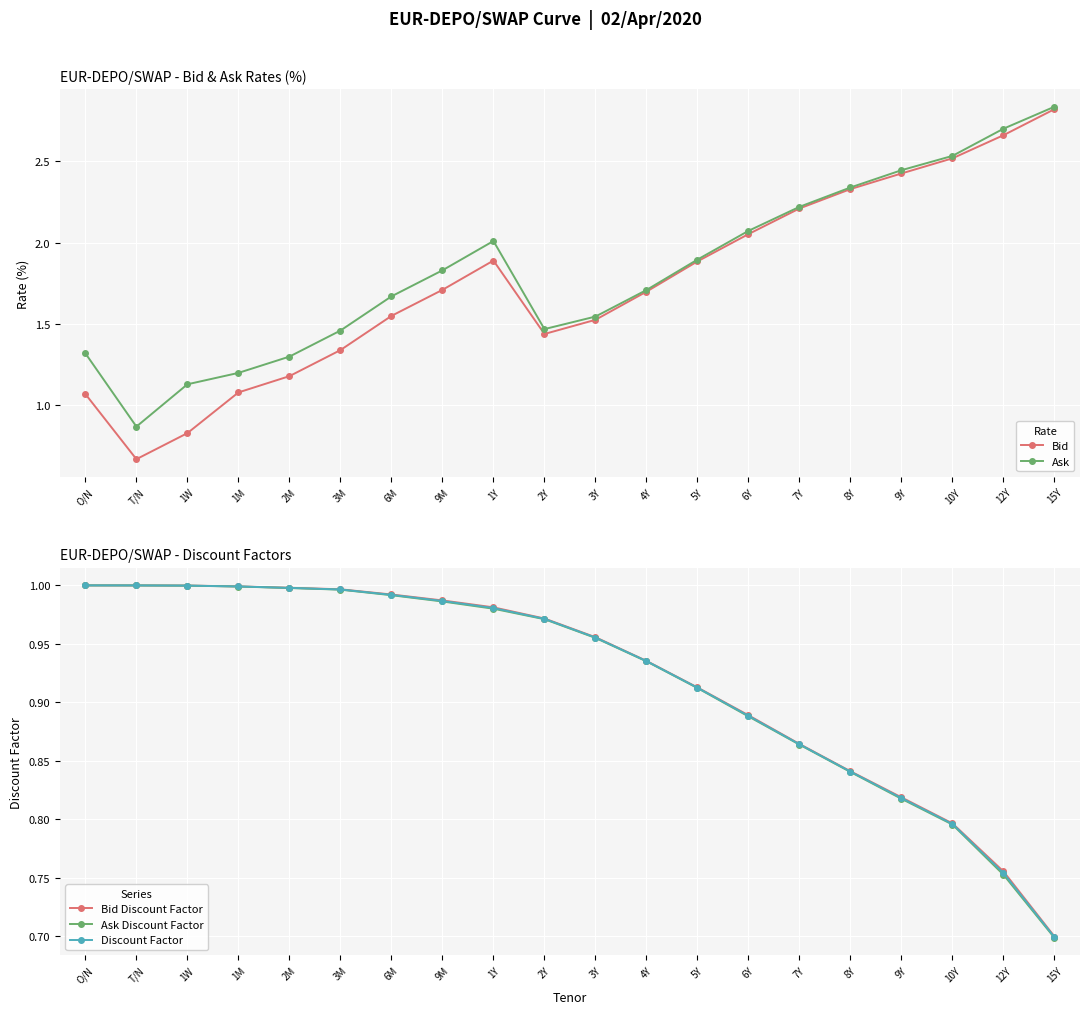

How many values in the Bid series exceed 1?

18